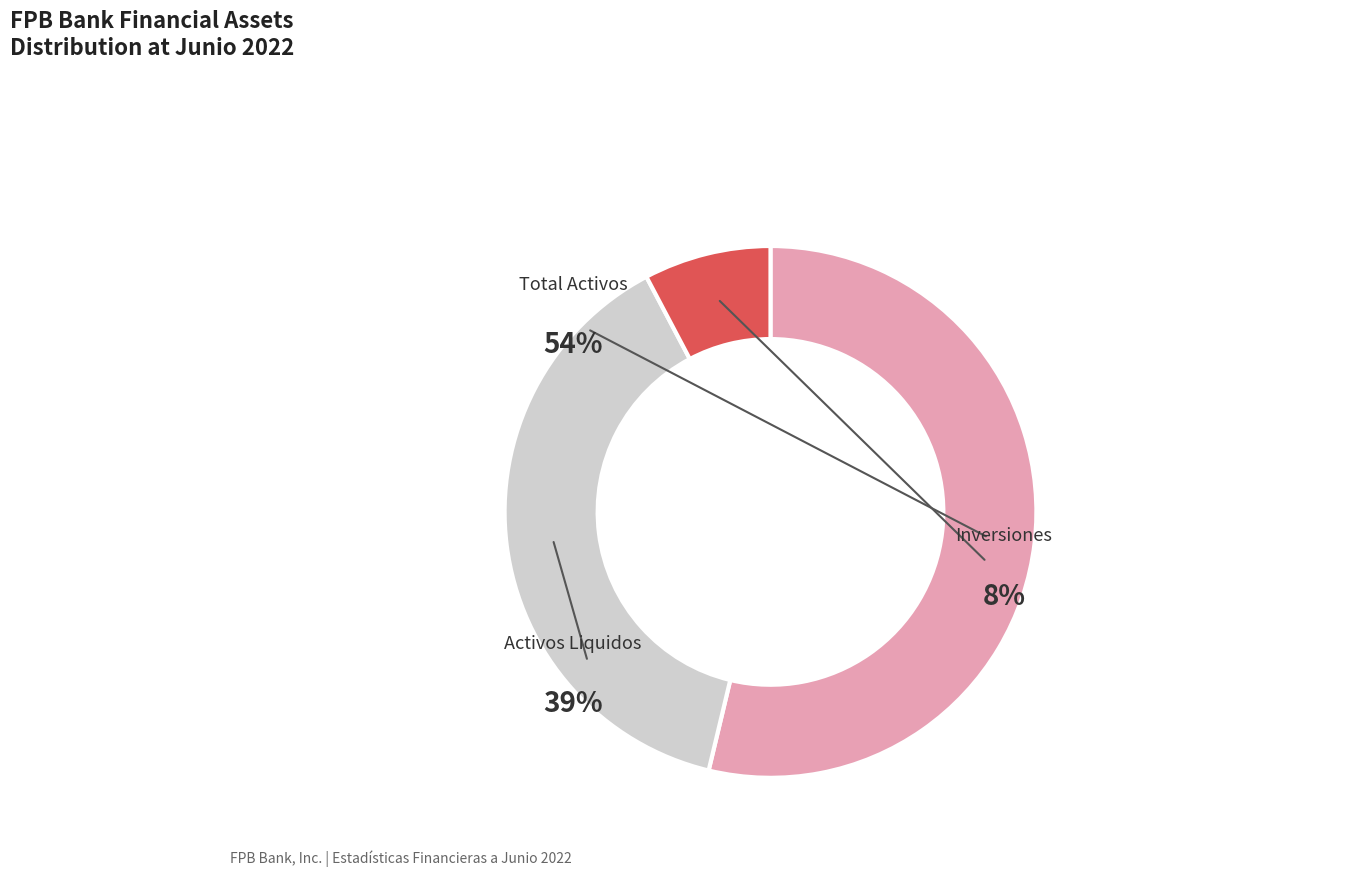

Count the number of slices in the pie.

6